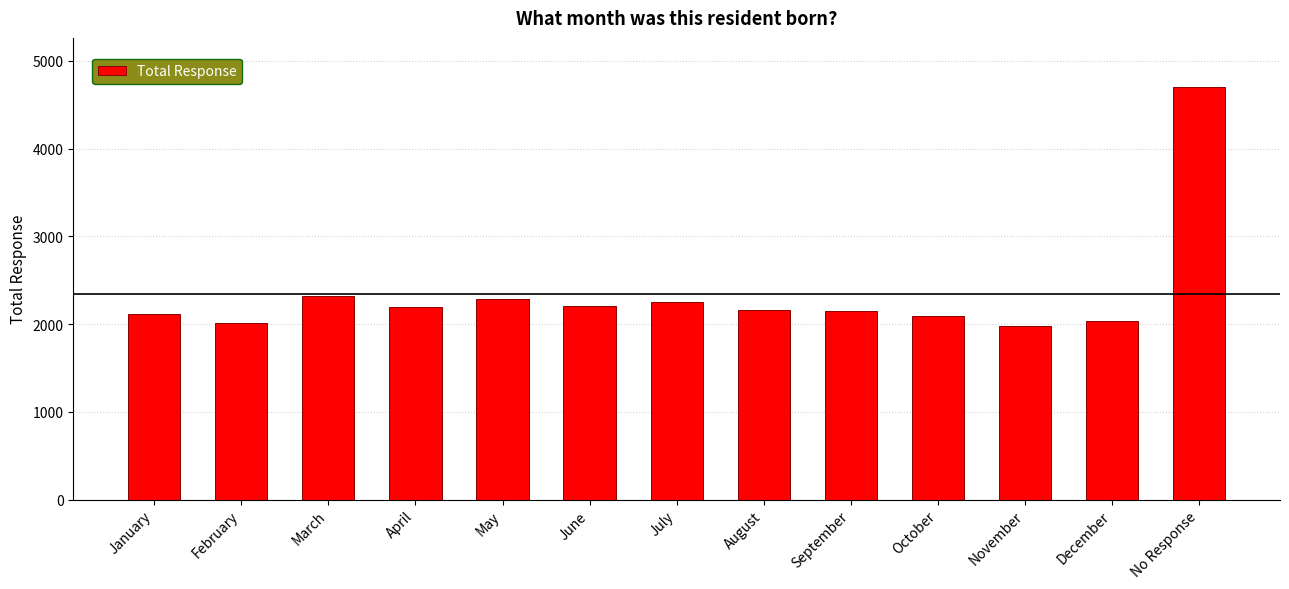

What is the approximate value at September, to the nearest 100?

2100